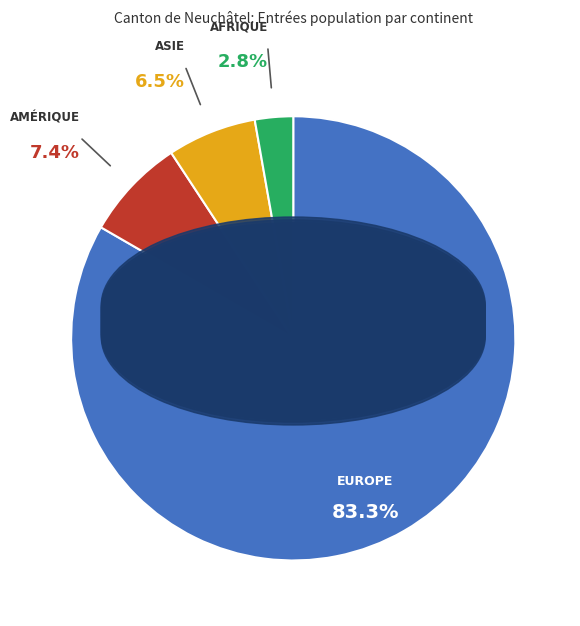

Is there a majority slice in this chart?

Yes